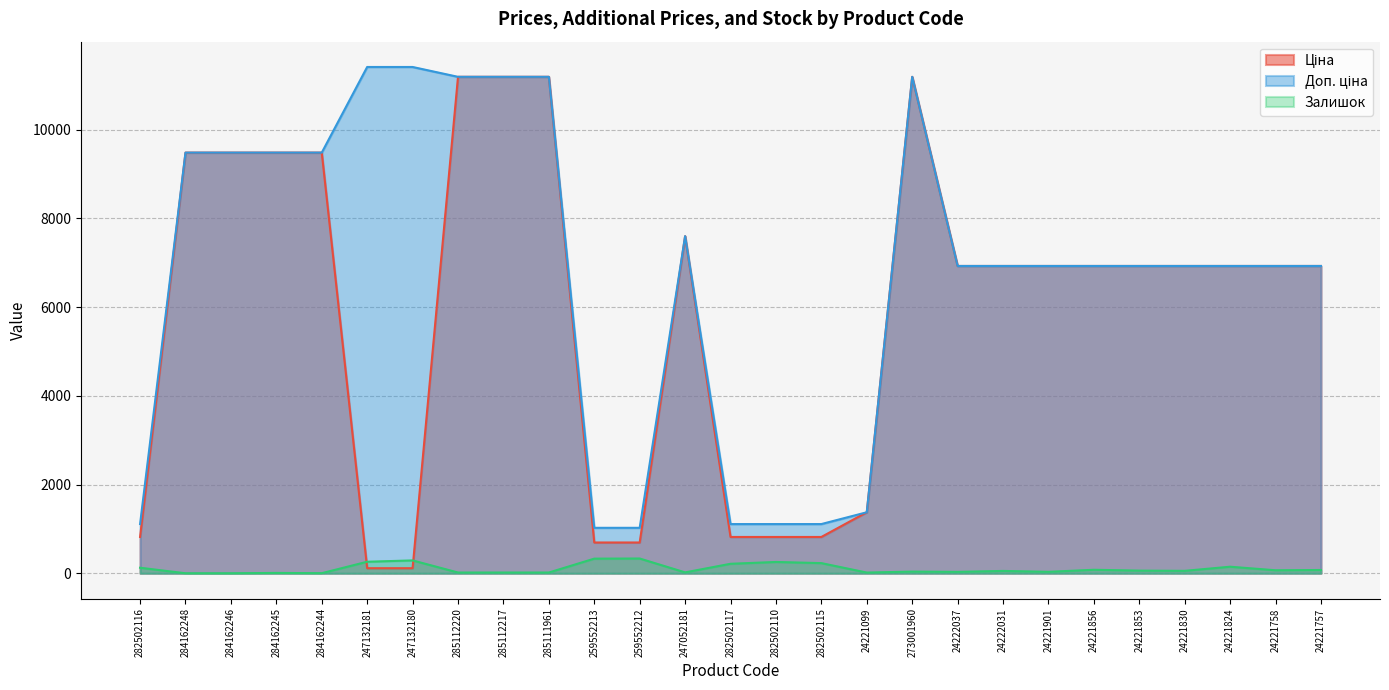

Does the chart have visible grid lines?

Yes